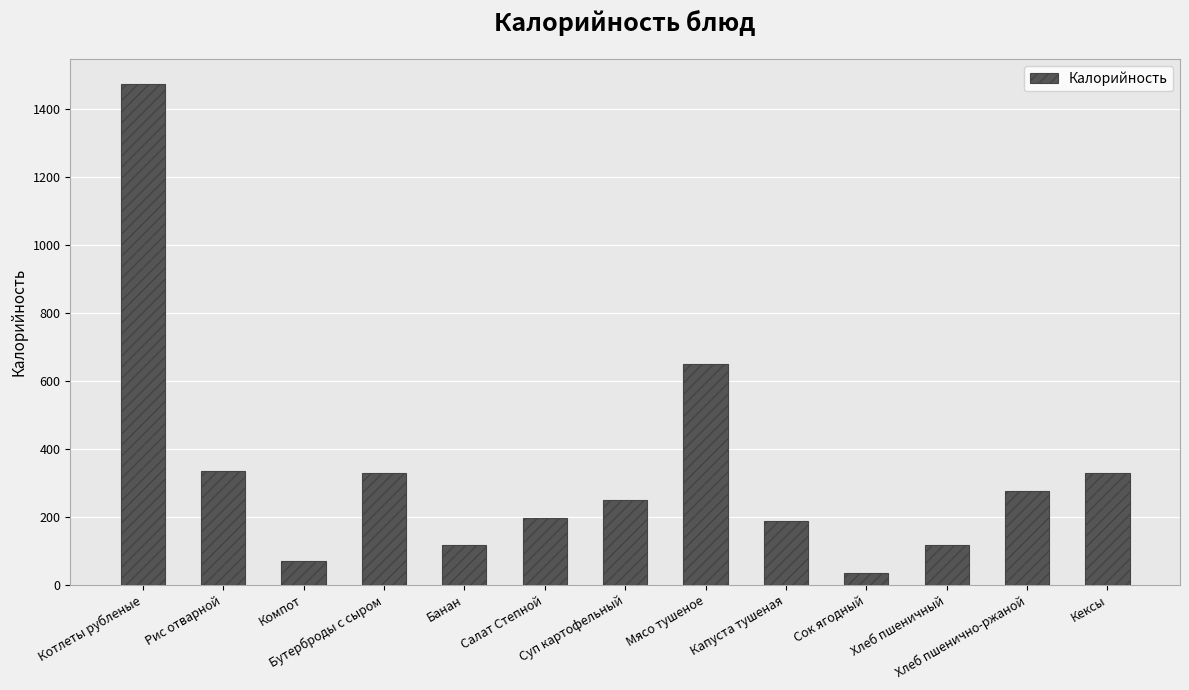

How many distinct data groups are displayed?

1